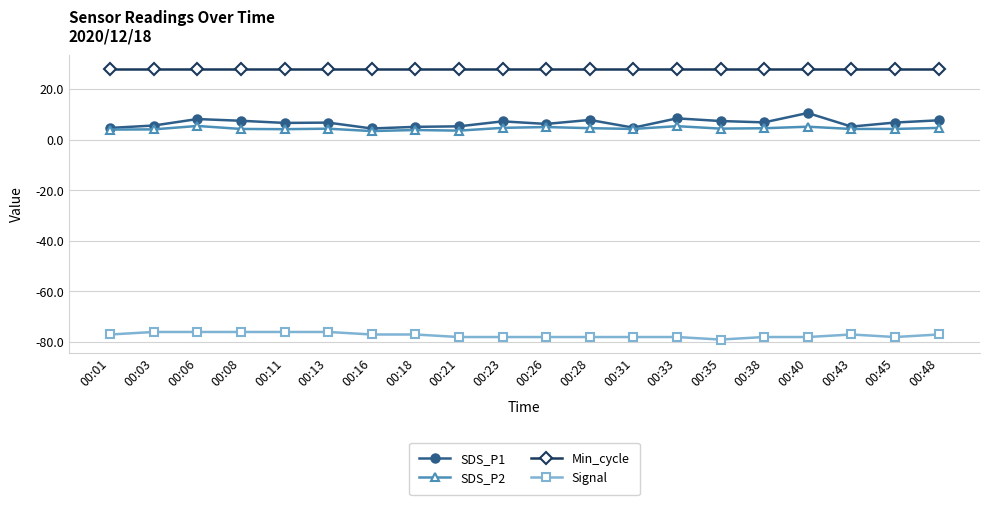

True or false: SDS_P2 has more than 1 points higher than both neighbors.

True